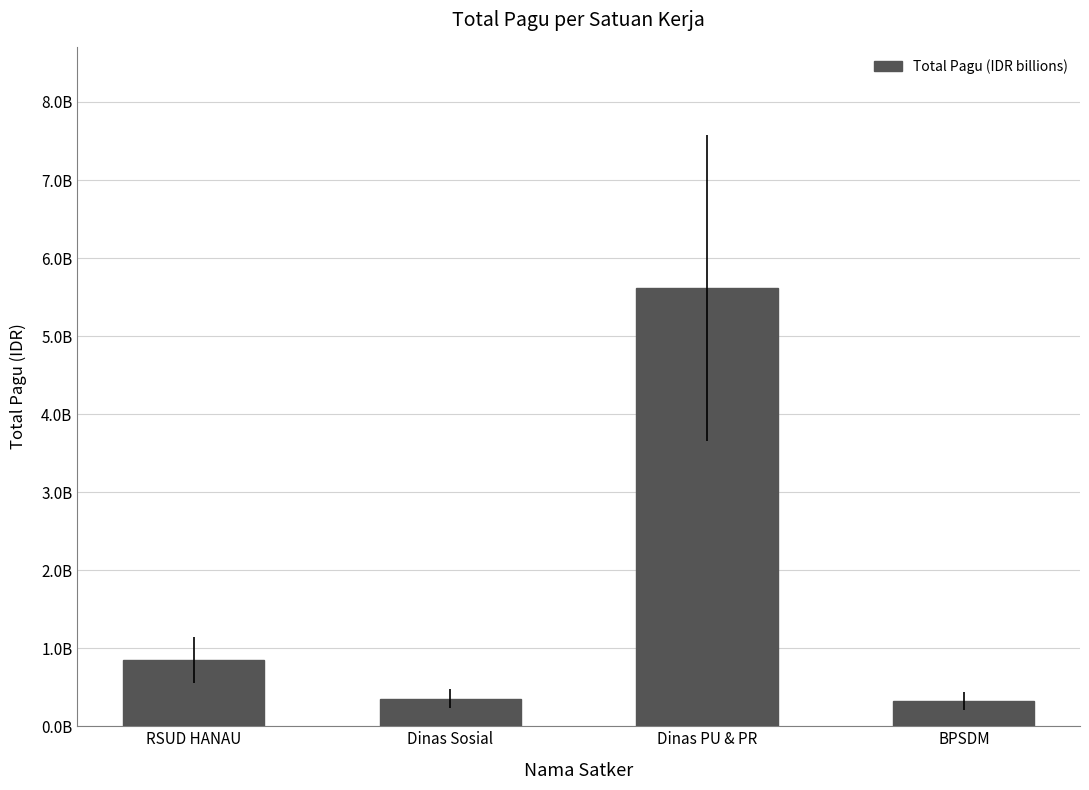

Reading left to right, what are all the values shown in this chart?

RSUD HANAU=0.8	Dinas Sosial=0.4	Dinas PU & PR=5.6	BPSDM=0.3